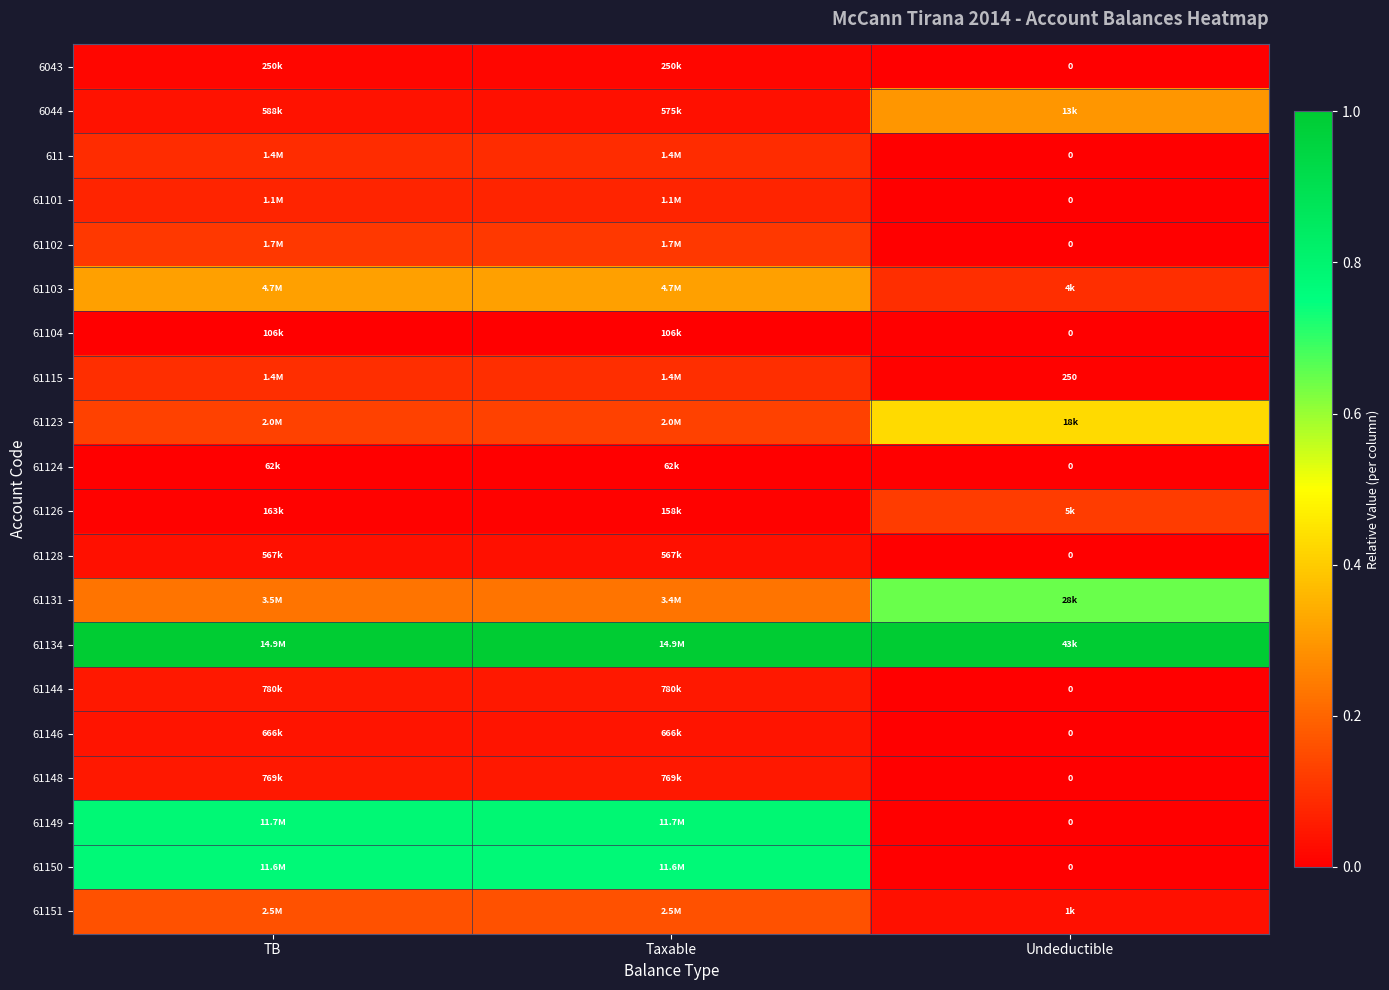

Which category has the lowest value in the 61101 series?

Undeductible